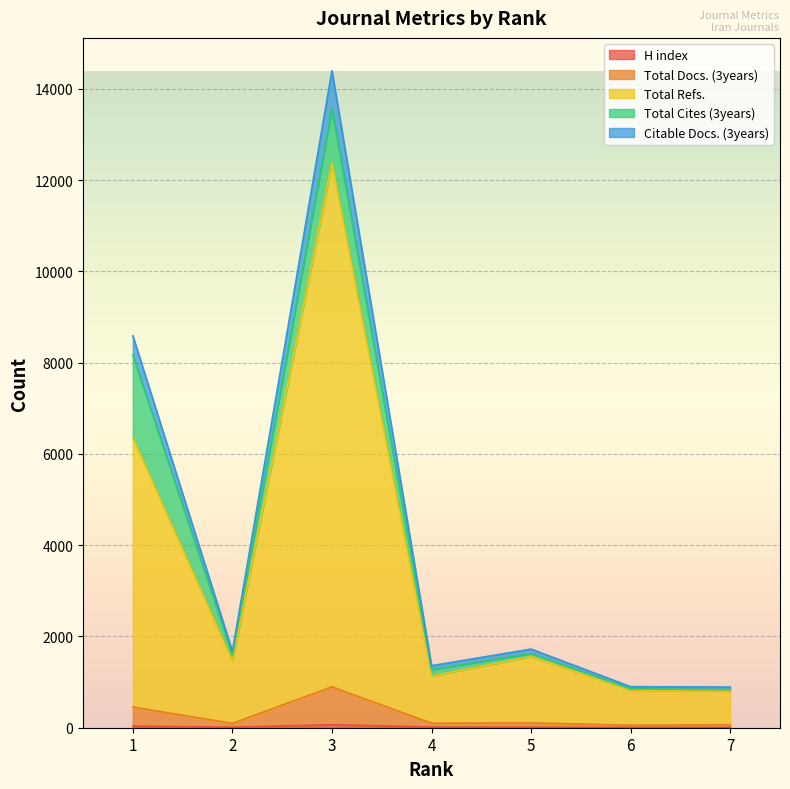

How many lines are shown in the chart?

5